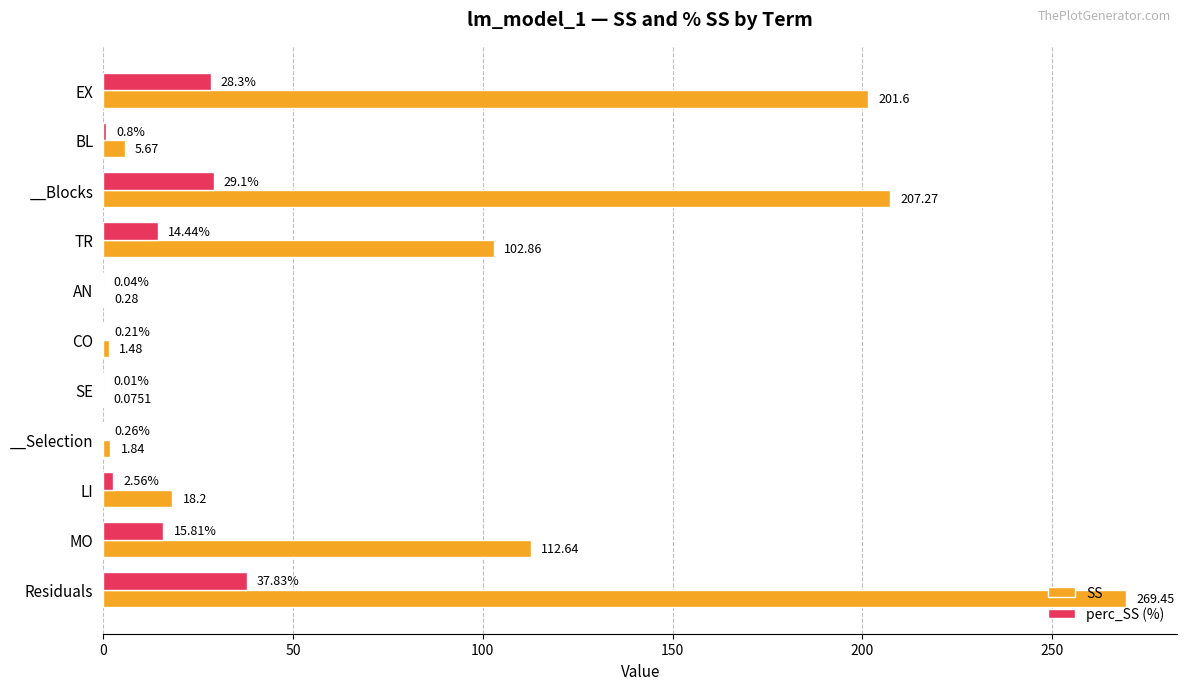

Is the value of perc_SS (%) at __Blocks greater than the value of SS at __Blocks?

No